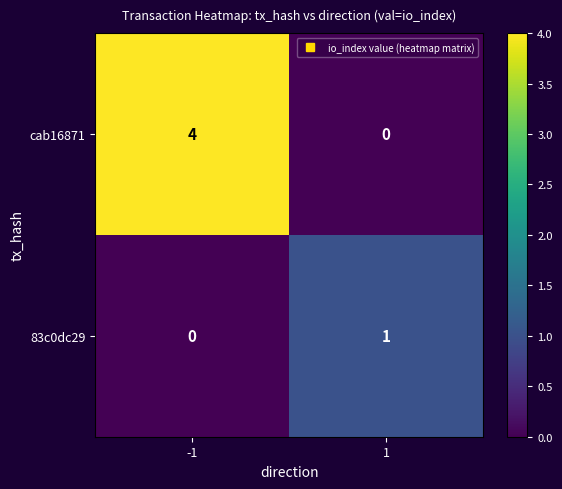

Which series changed the most between -1 and 1?

cab16871